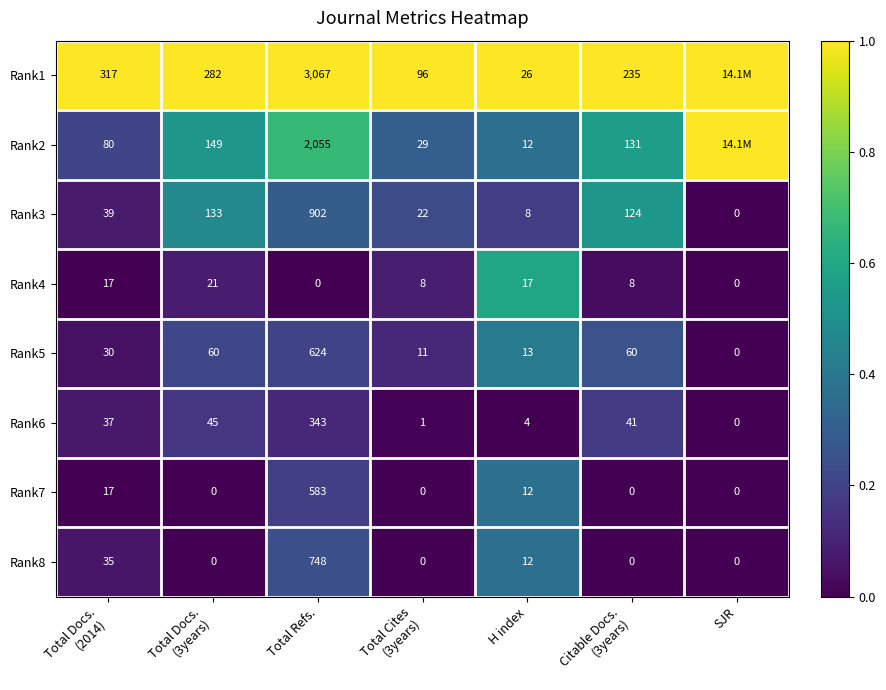

Which series has the largest total across all categories?

Rank1